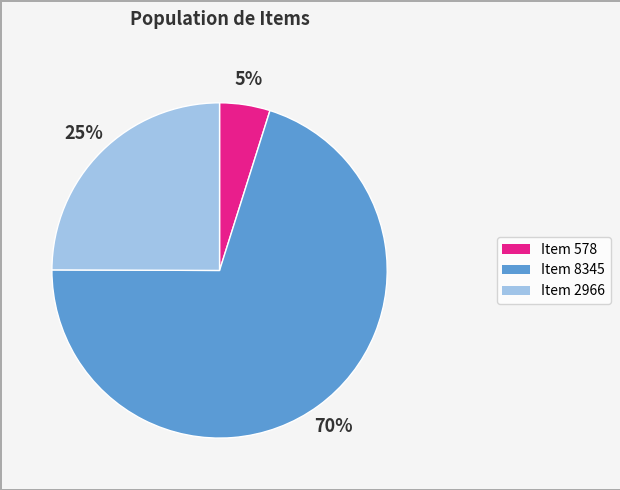

Which slice is the largest?

Item 8345